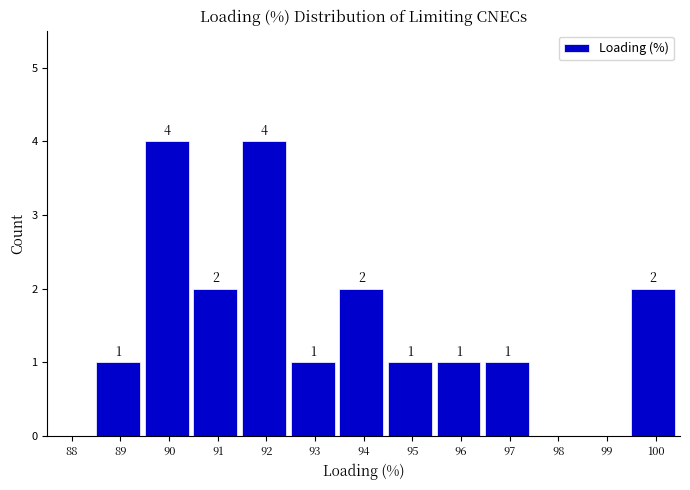

Reading right to left, extract all data points from this chart.

100=2	99=0	98=0	97=1	96=1	95=1	94=2	93=1	92=4	91=2	90=4	89=1	88=0